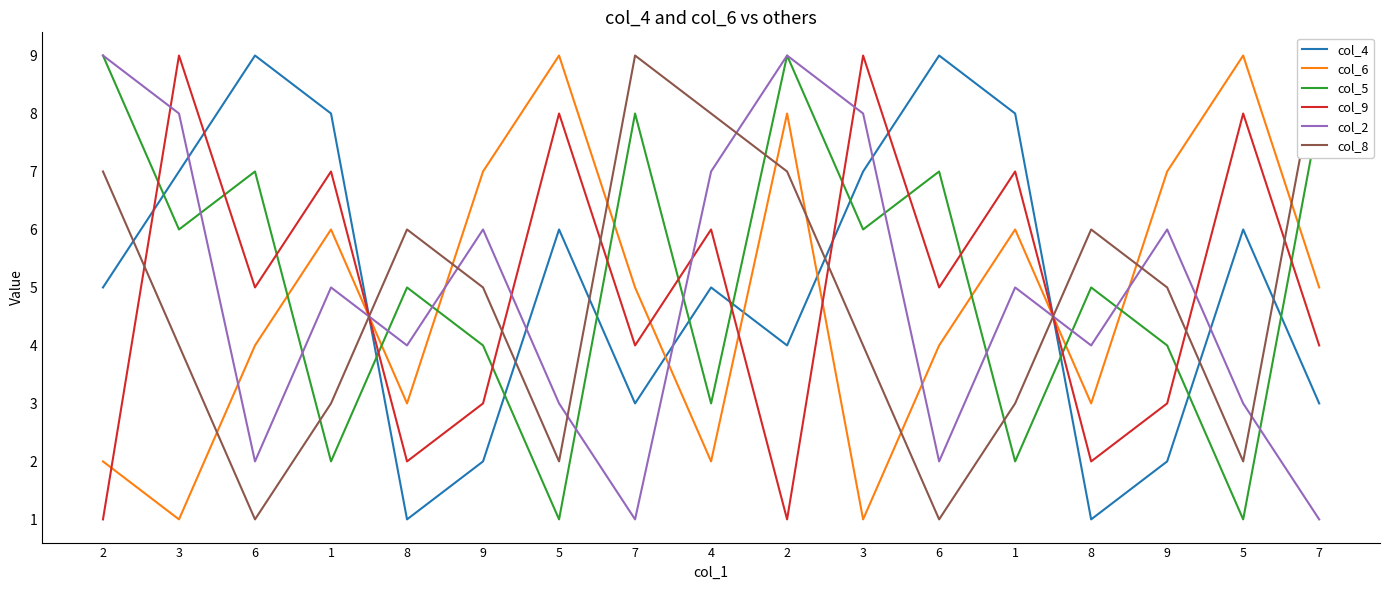

Which series changed the most between 3 and 9?

col_6